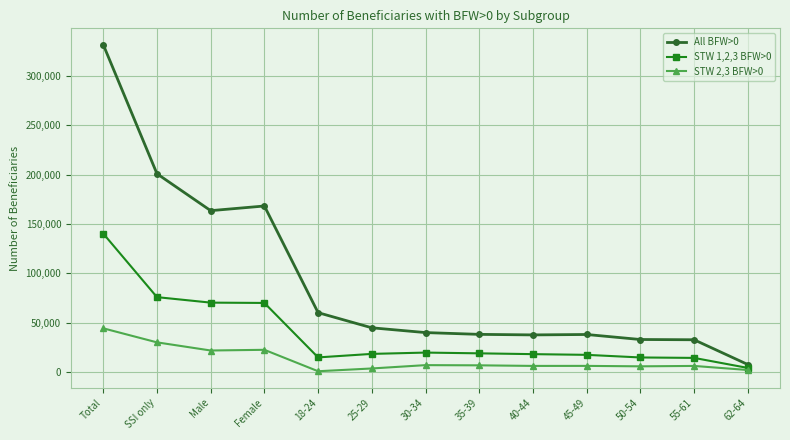

Which series has the largest range (max minus min)?

All BFW>0